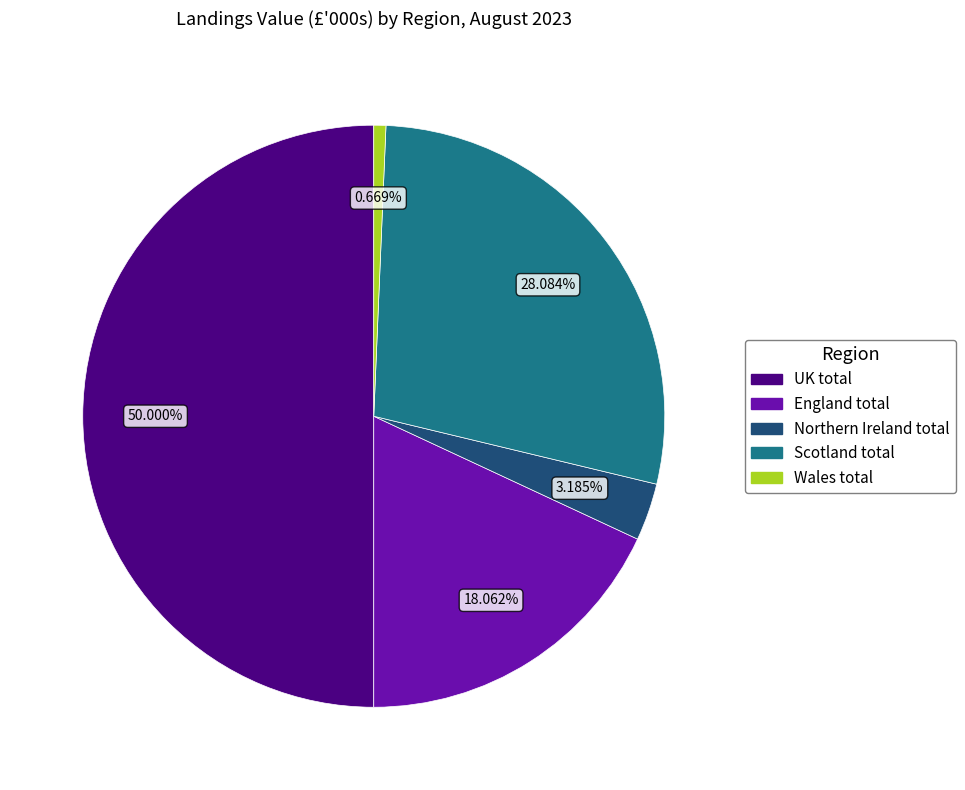

What is the ratio of the value at England total to the value at Scotland total?

0.6